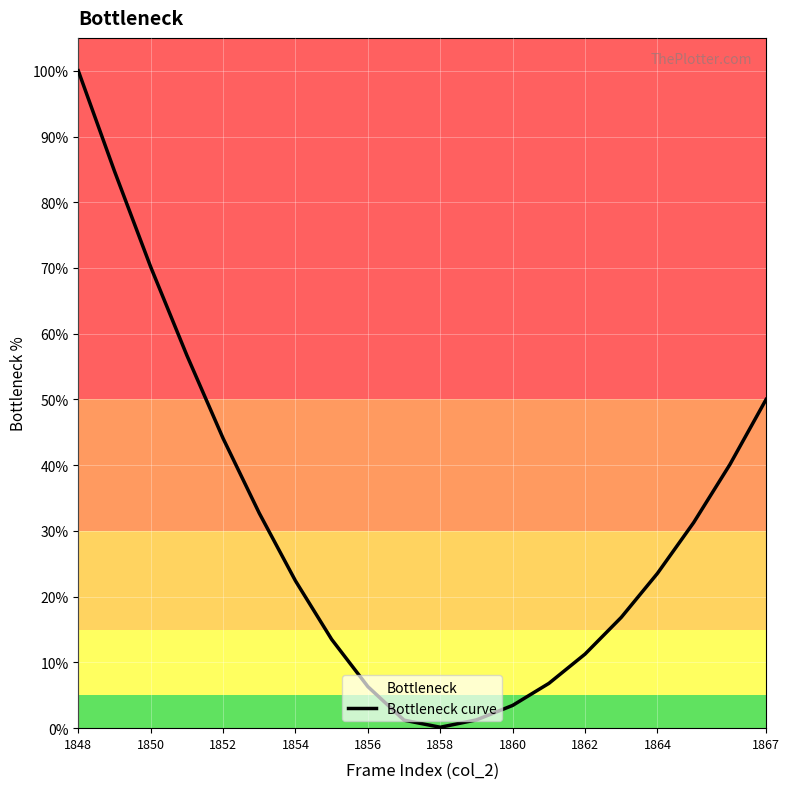

How many data points does each series have?

20